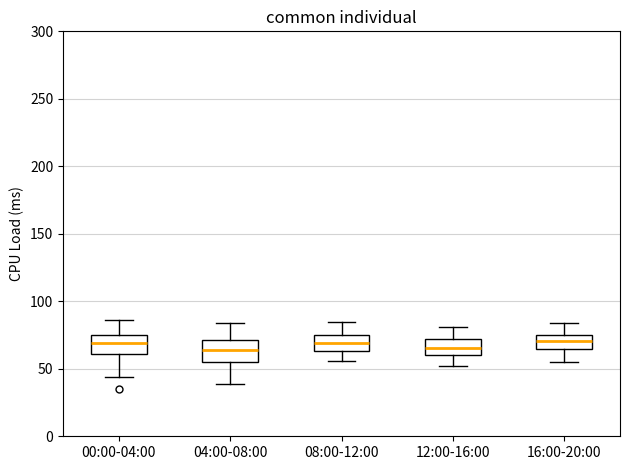

Where does the lower whisker of the box for 12:00-16:00 end on the y-axis? The values are not printed on the chart, so give them approximately, as read against the axis.

50